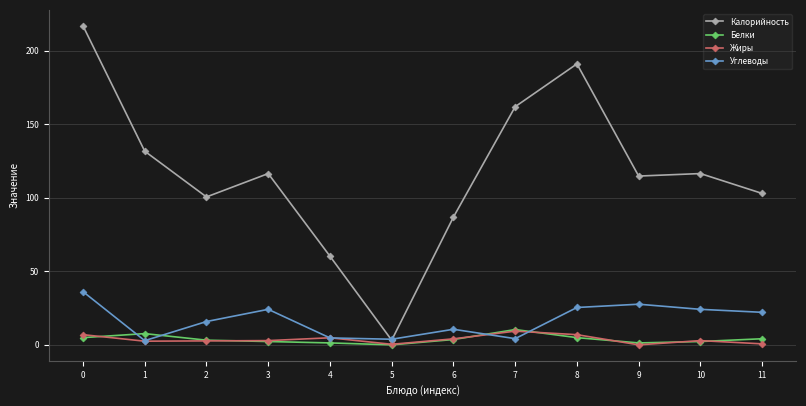

How many series are shown in this chart?

4